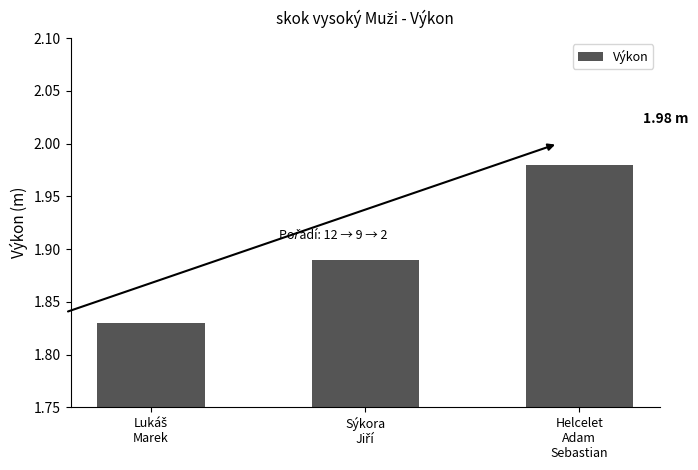

What is the sum of all values?

5.7